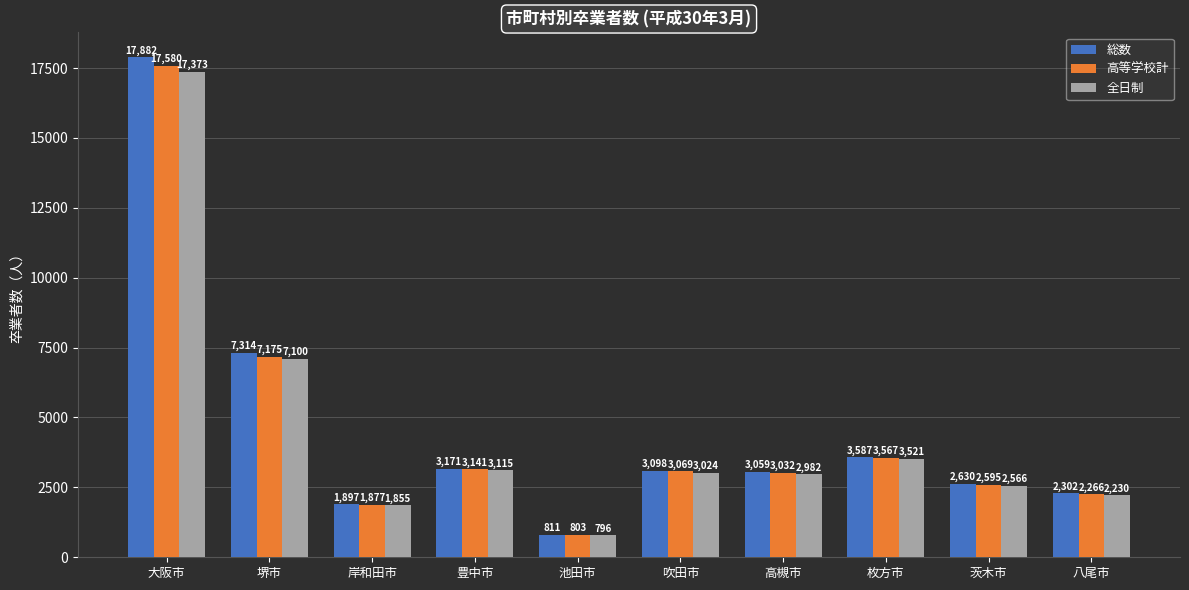

What is the difference between the highest and lowest values at 堺市?

214